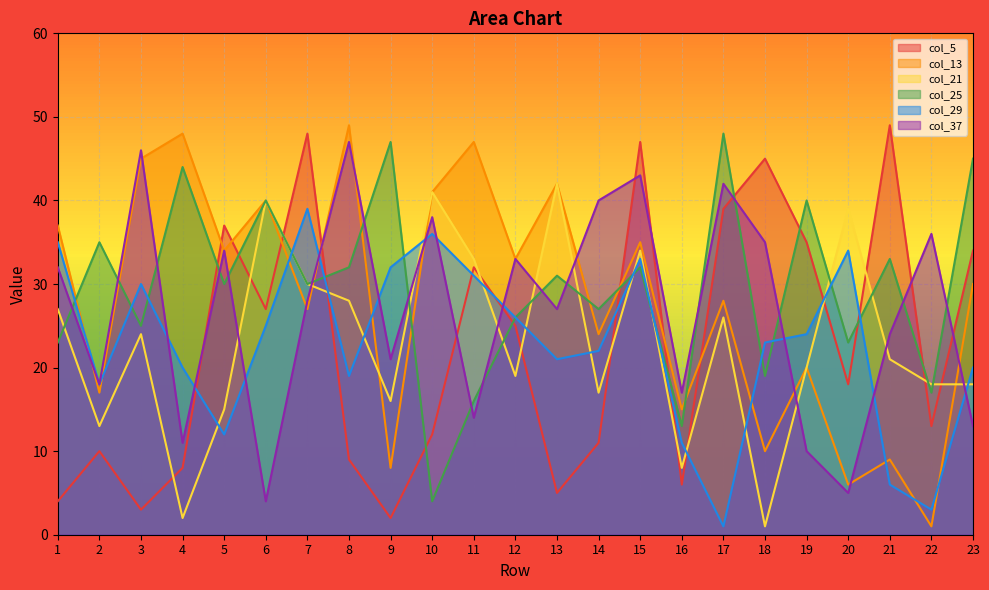

What is the total value across all series at 22?

88